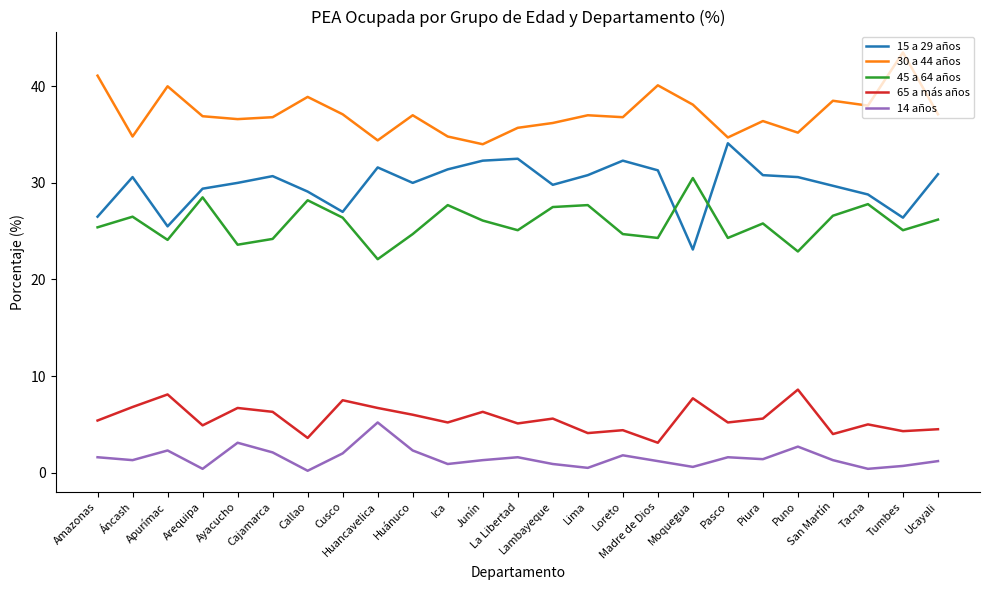

True or false: 14 años and 30 a 44 años cross at least once.

False